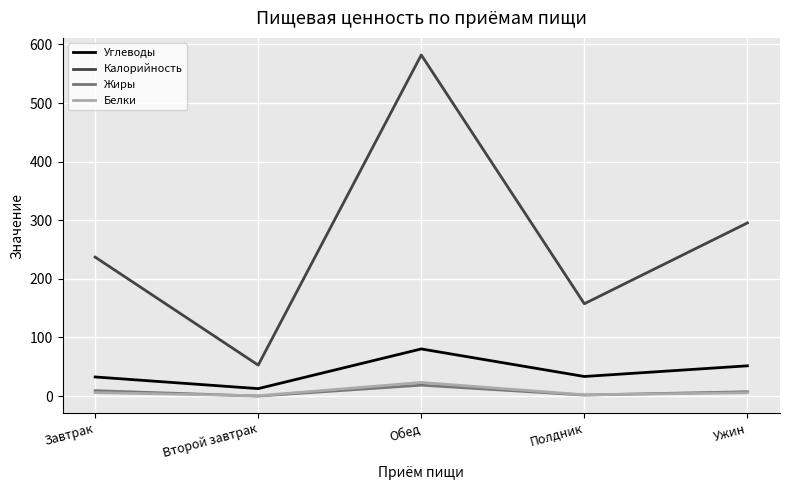

What is the maximum value shown in the chart?

582.0